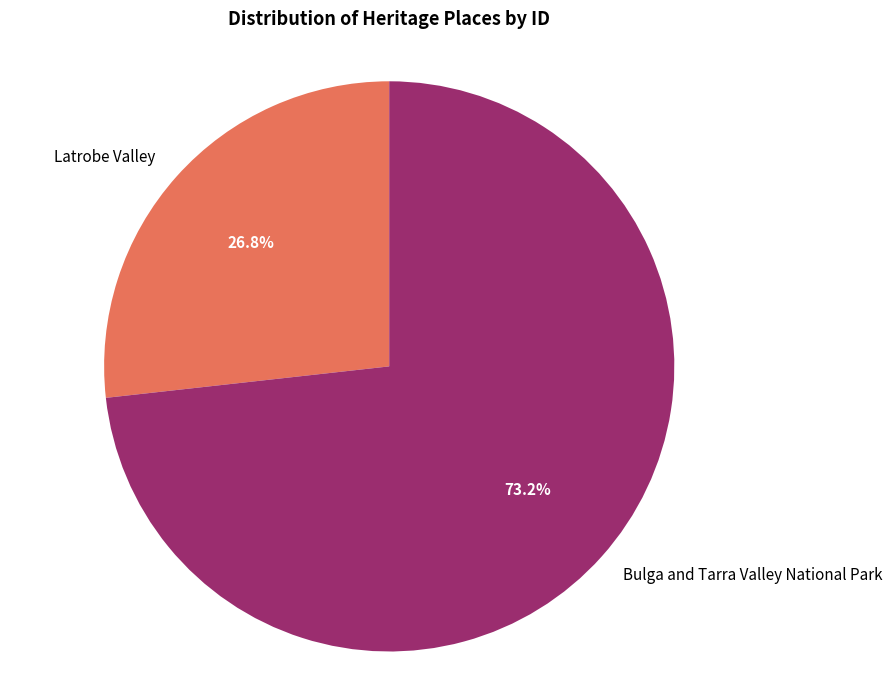

To the nearest percent, what is the combined percentage of Latrobe Valley and Bulga and Tarra Valley National Park?

100%